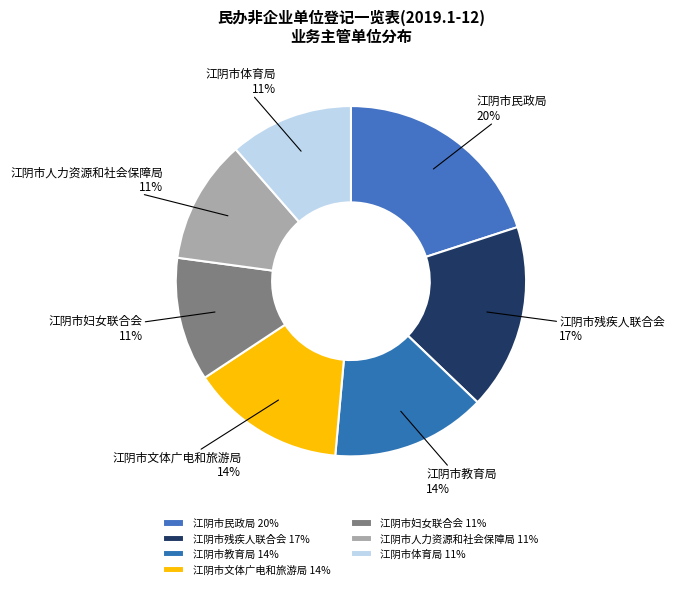

How many slices are in this pie chart?

7